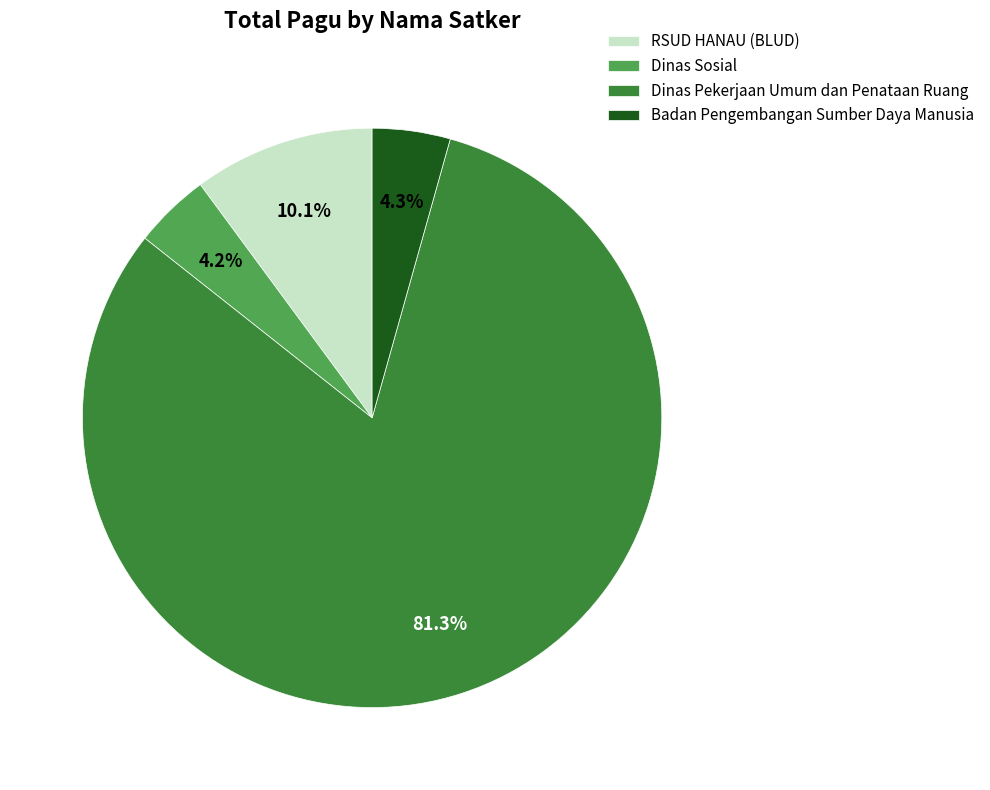

Between Badan Pengembangan Sumber Daya Manusia and Dinas Pekerjaan Umum dan Penataan Ruang, which is larger?

Dinas Pekerjaan Umum dan Penataan Ruang